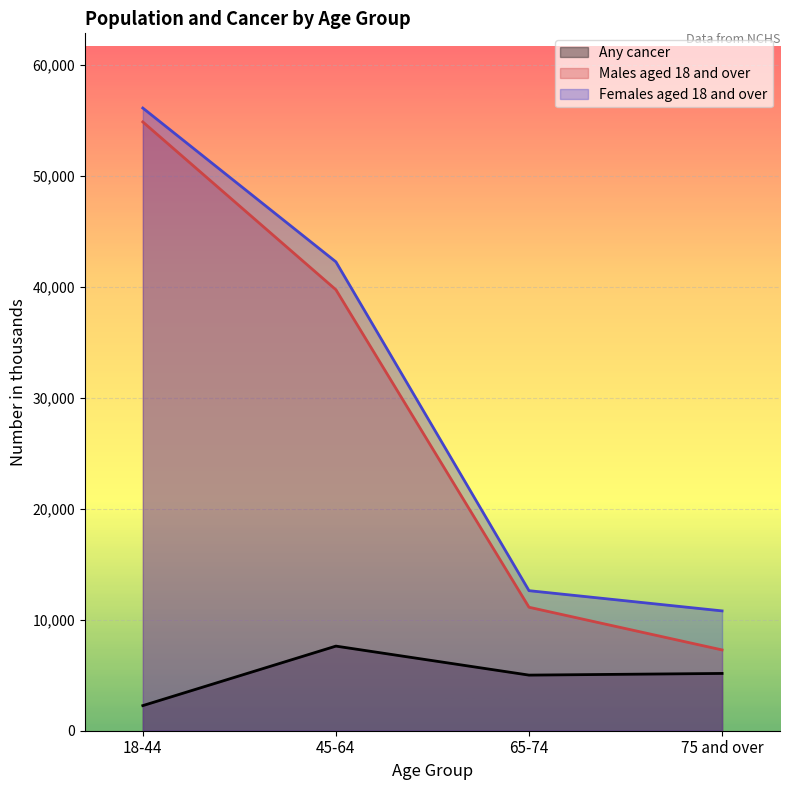

What is the average value of the Males aged 18 and over series?

28268